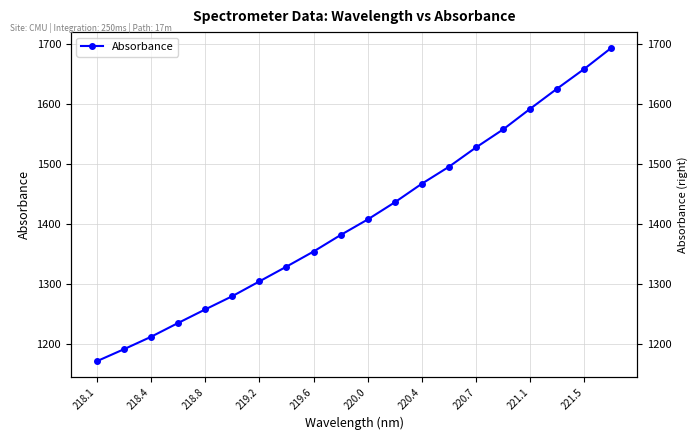

Reading right to left, transcribe all the data shown in this chart.

1693.8	1658.6	1625.8	1592.0	1557.5	1527.5	1495.2	1467.0	1435.9	1407.2	1381.3	1353.7	1328.5	1303.8	1279.2	1257.0	1234.4	1211.3	1190.6	1170.6